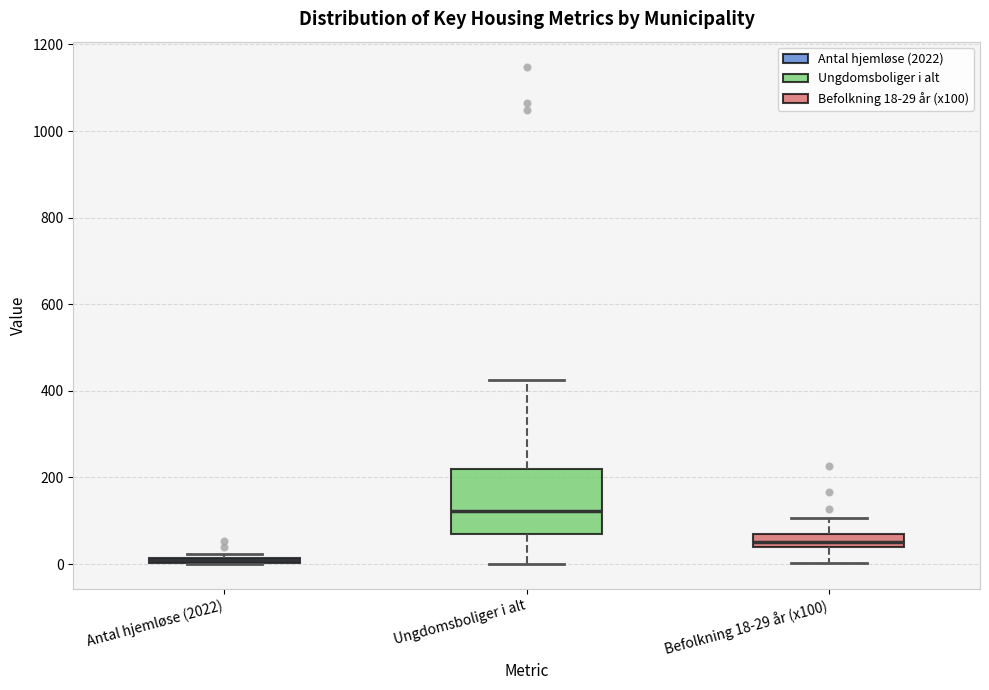

Which box's median line is the highest?

Ungdomsboliger i alt